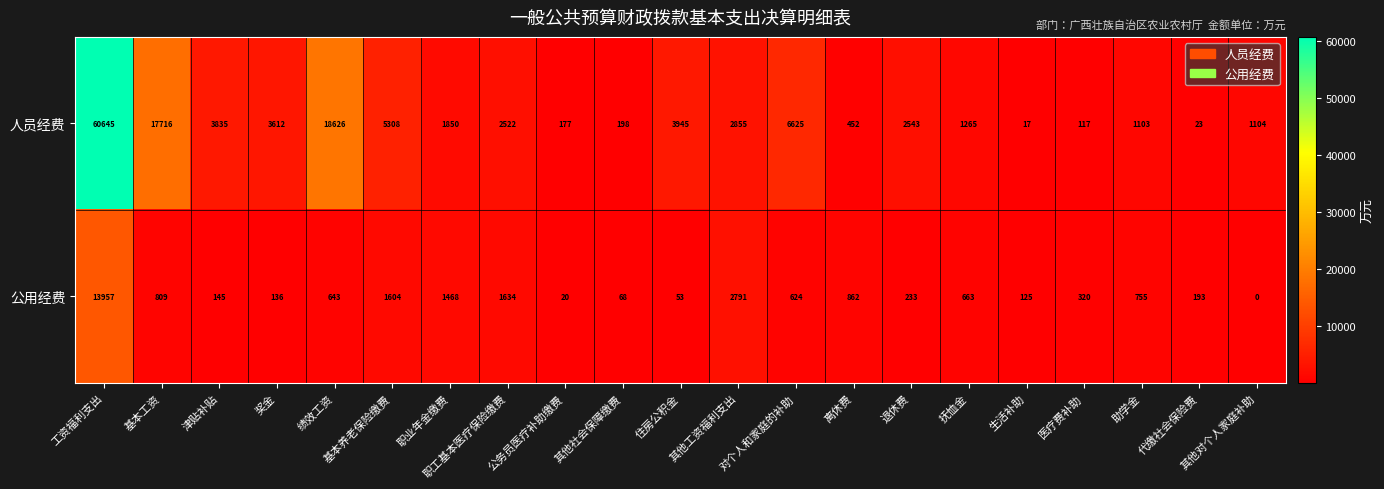

What is the difference between the 公用经费 values at 职业年金缴费 and 退休费?

1235